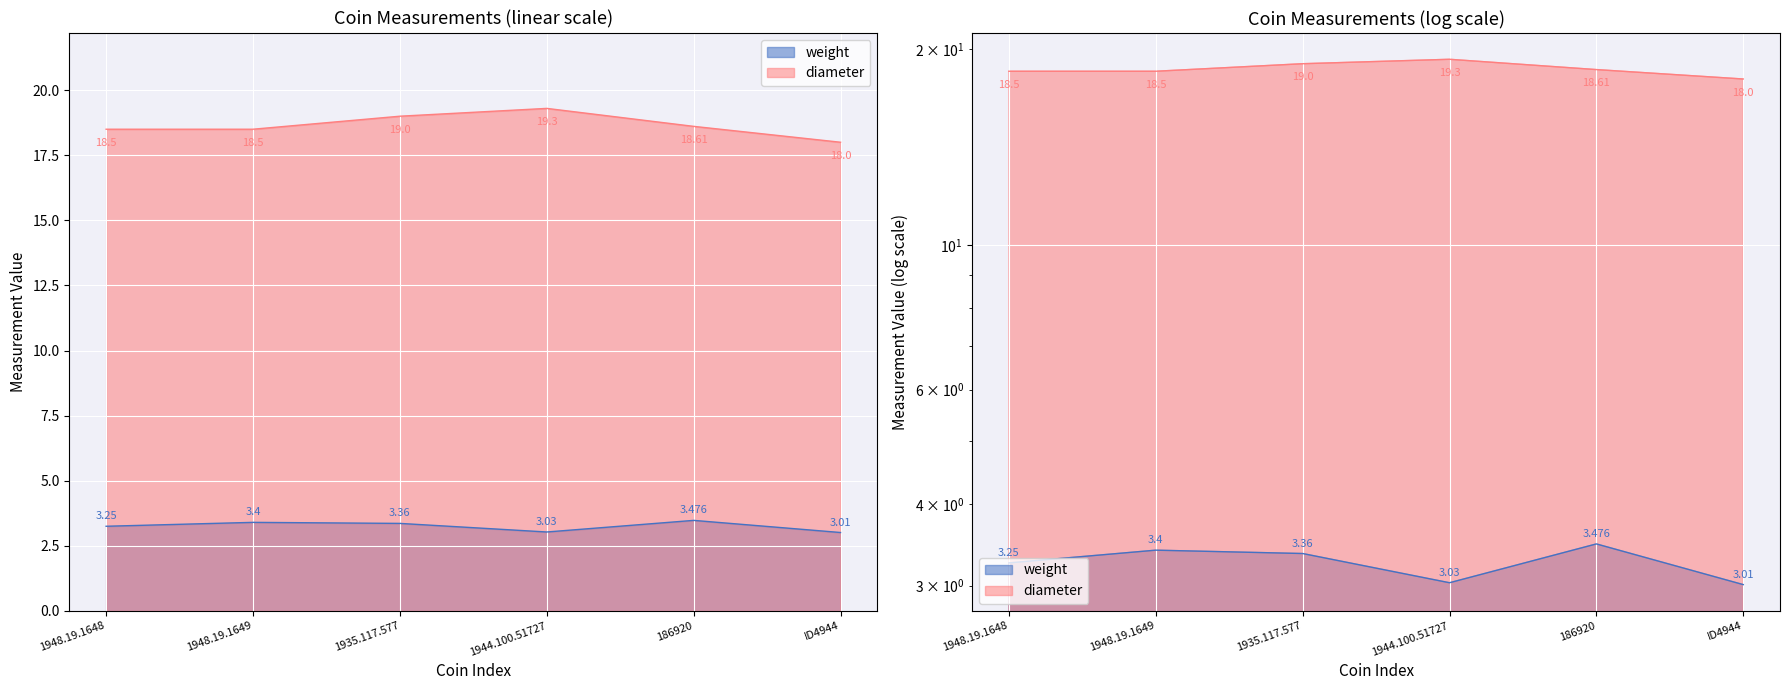

The weight series shows 3.4 at 1948.19.1649. True or false?

True